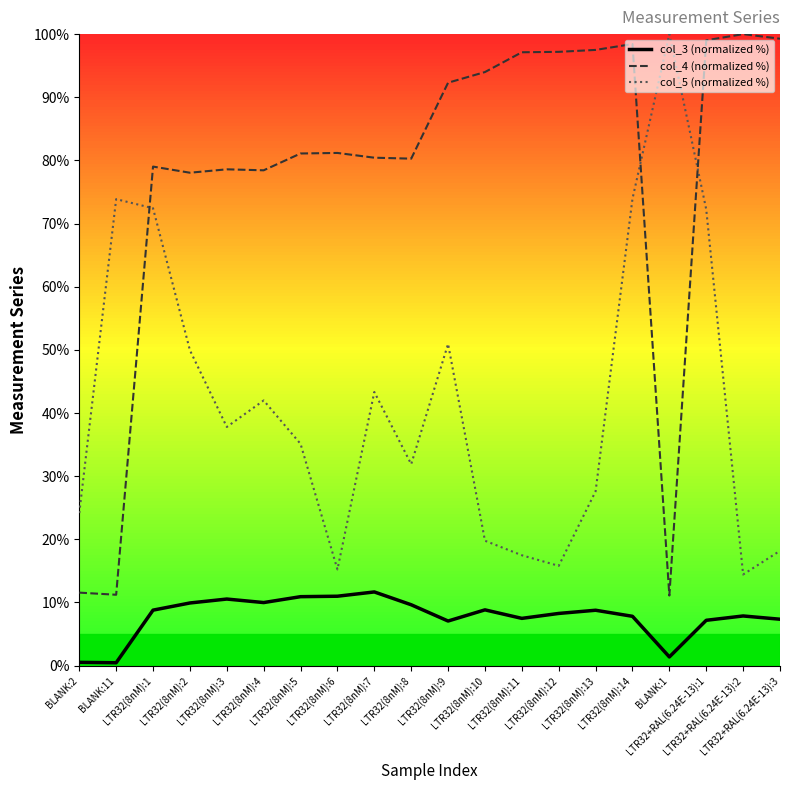

What is the lowest value of the col_4 (normalized %) series?

11.1